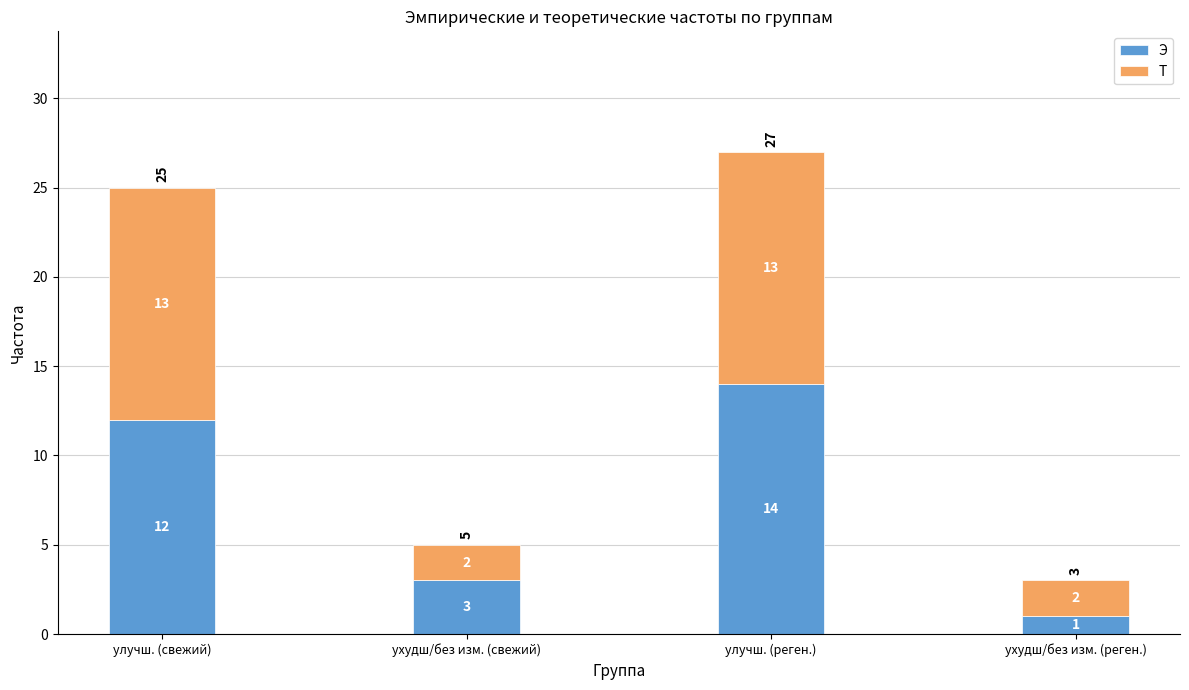

Rank the categories by Э value from lowest to highest.

ухудш/без изм. (реген.), ухудш/без изм. (свежий), улучш. (свежий), улучш. (реген.)